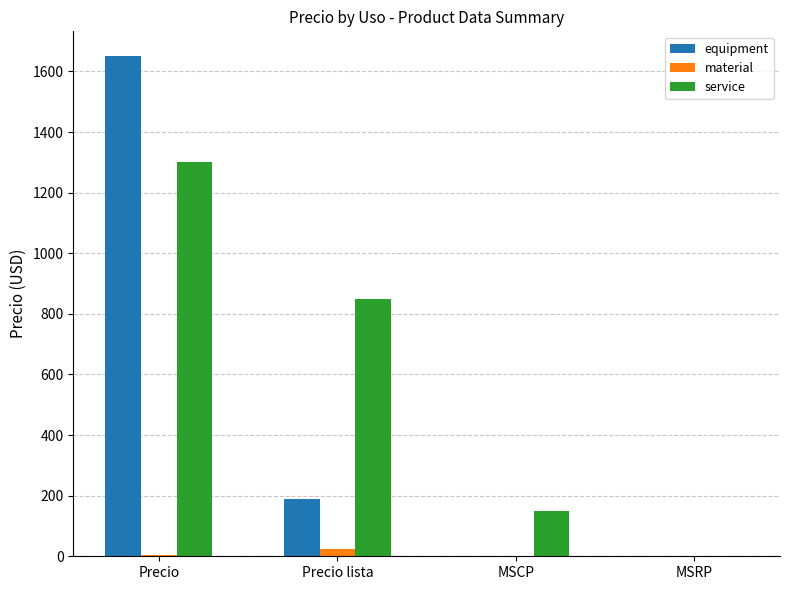

Is the value of service at Precio lista greater than the value of material at Precio lista?

Yes